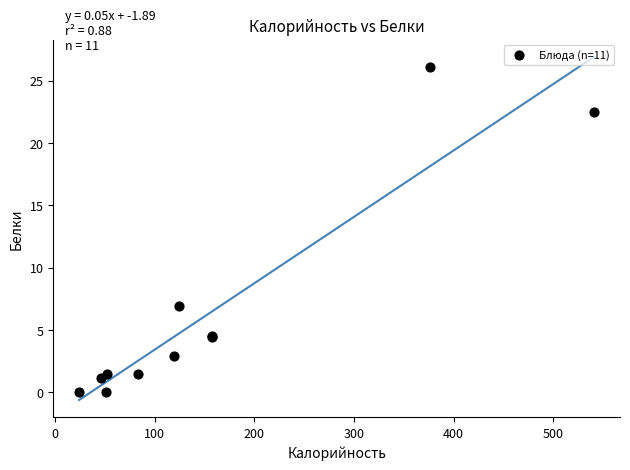

What Y value in the scatter plot is closest to 13?

7.0